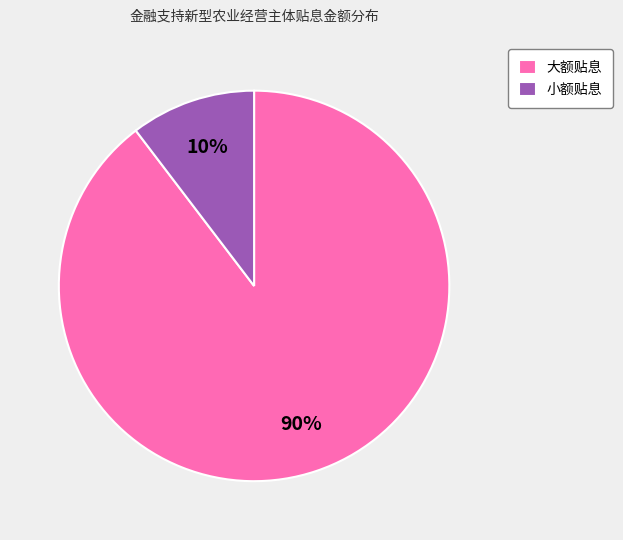

Which slice is the largest?

大额贴息